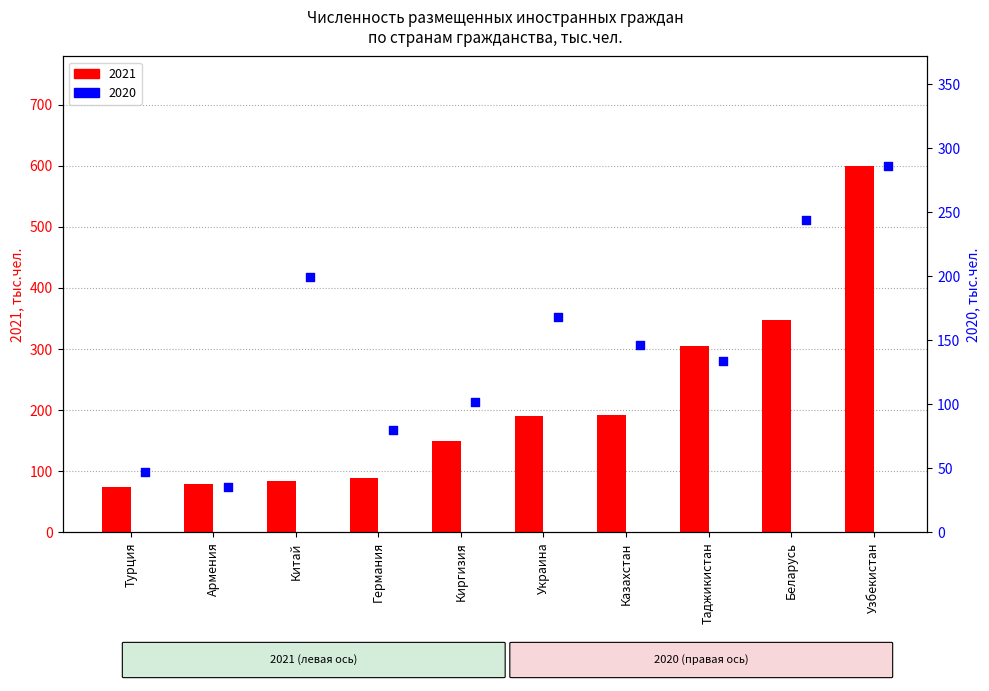

Which series has the largest total across all categories?

2021